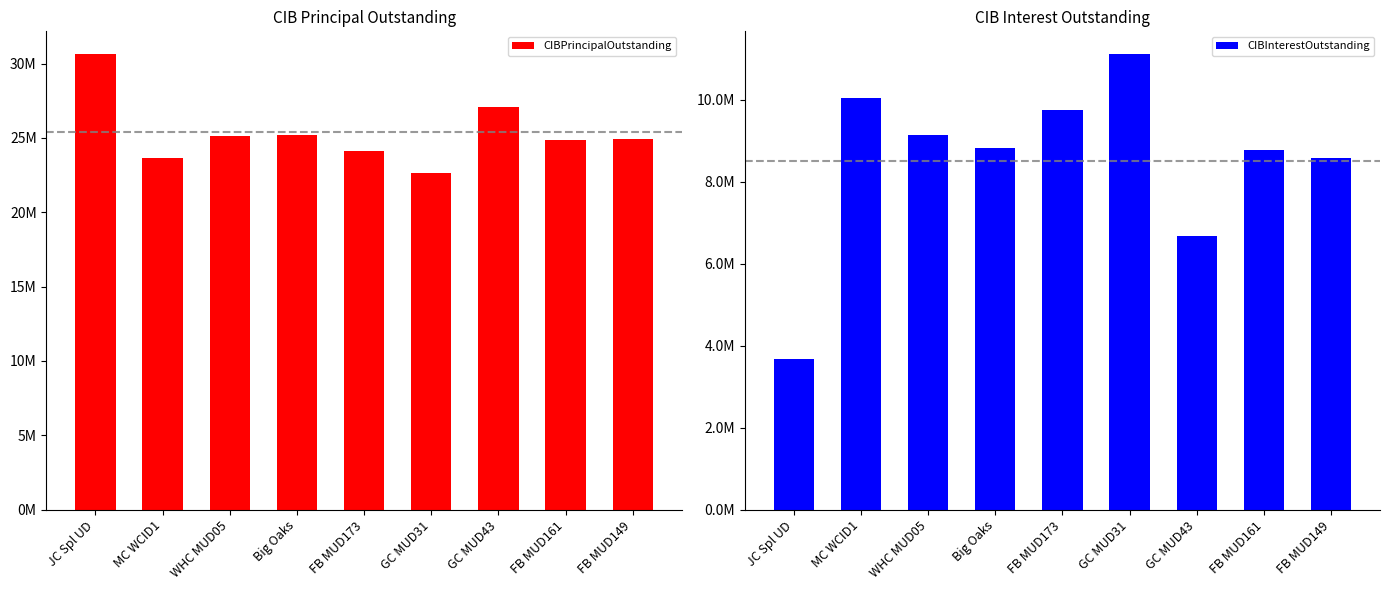

Which series has the largest range (max minus min)?

CIBPrincipalOutstanding